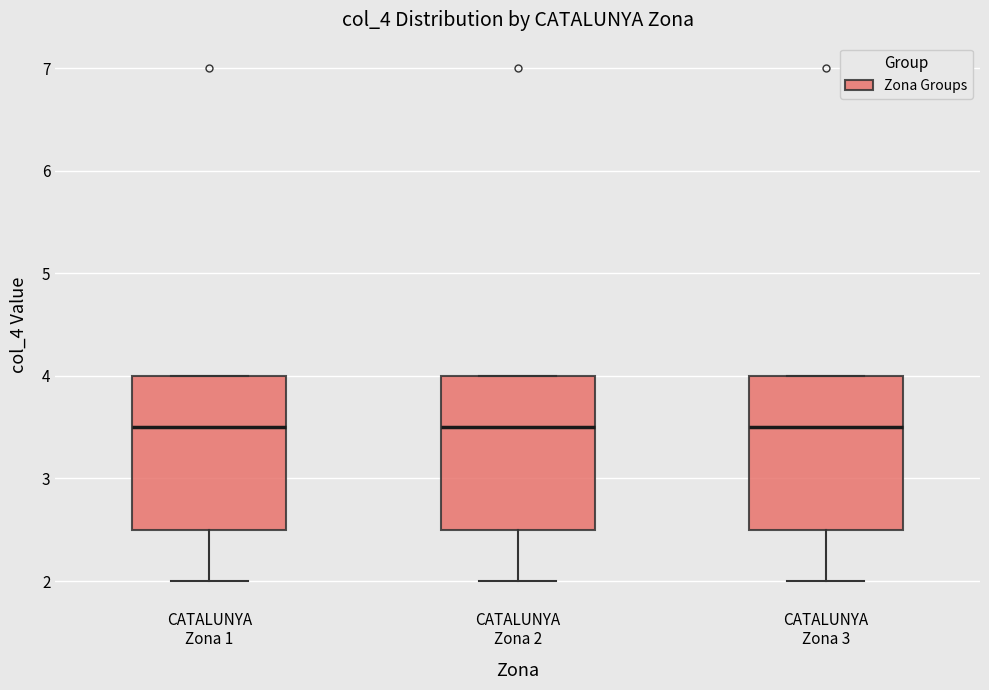

Reading left to right, transcribe this box plot: for each box, give where its median line is, the range the box spans, and where its two whiskers end, as read against the y-axis. The values are not printed on the chart, so give them approximately, as read against the axis.

CATALUNYA Zona 1: median 3.5, box 2.5 to 4.0, whiskers 2.0 to 4.0
CATALUNYA Zona 2: median 3.5, box 2.5 to 4.0, whiskers 2.0 to 4.0
CATALUNYA Zona 3: median 3.5, box 2.5 to 4.0, whiskers 2.0 to 4.0